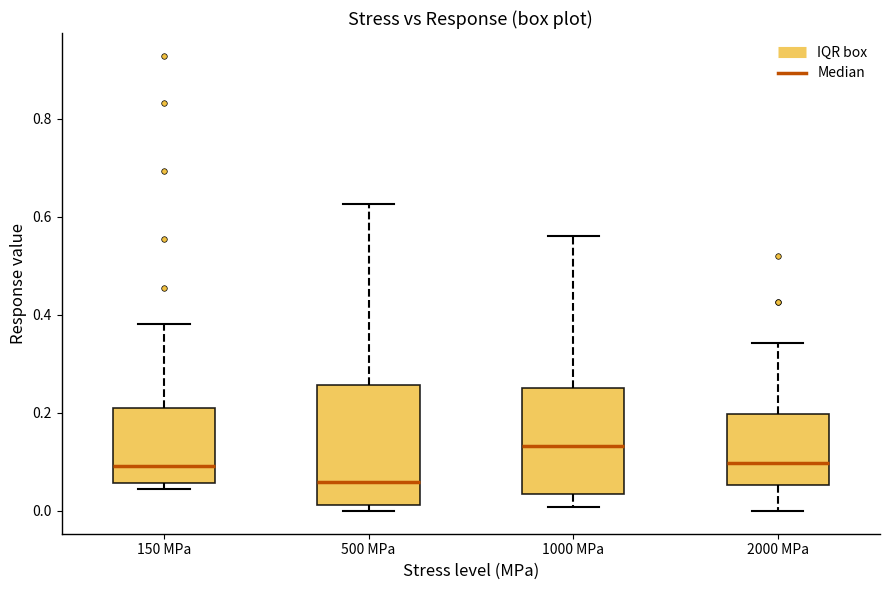

Which box's median line is the lowest?

500 MPa